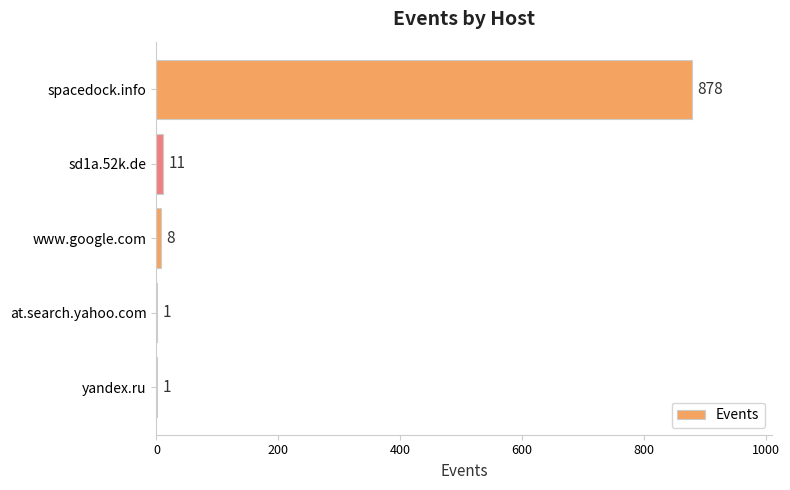

Where is the data nearest to the value 439?

sd1a.52k.de